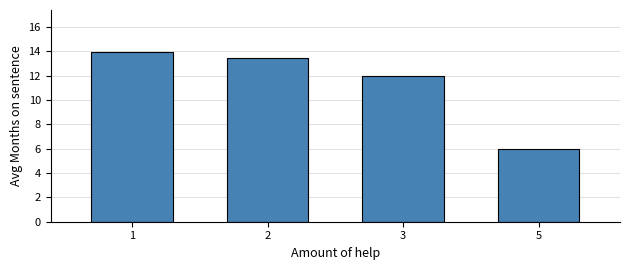

Are the bars grouped side by side (vs. stacked)?

No